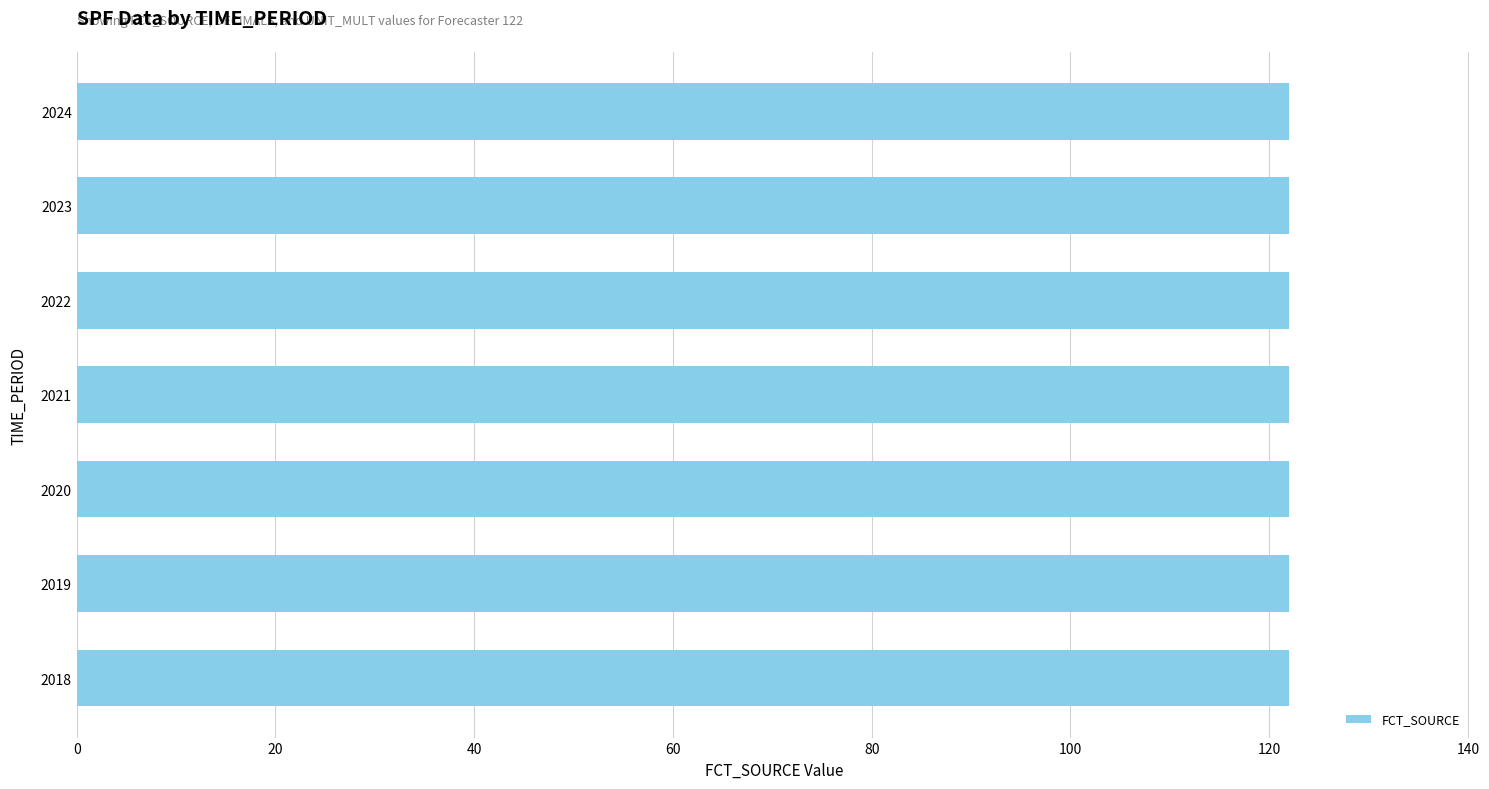

At which category is the sum across all series the highest?

2018